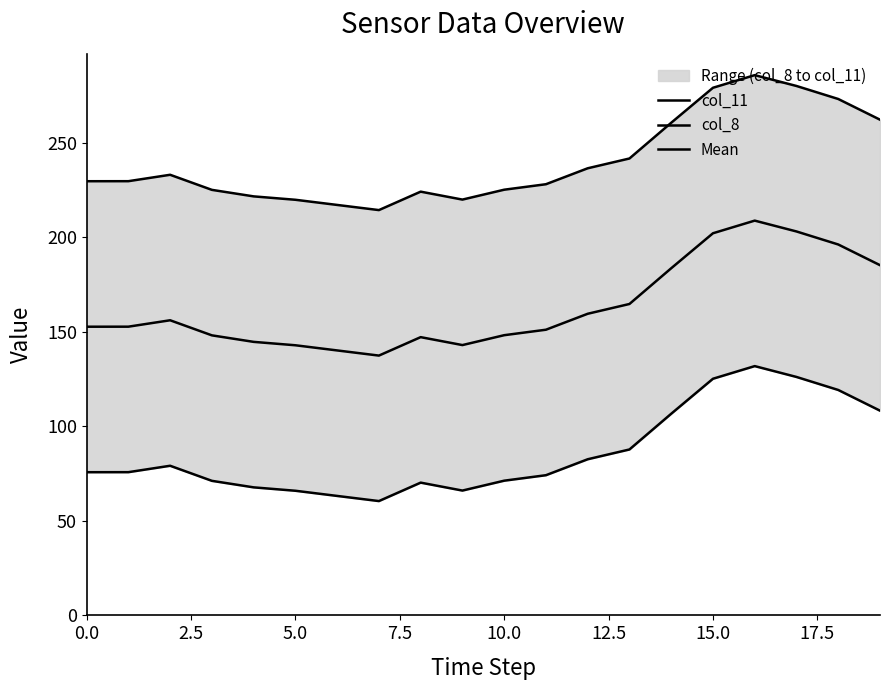

What is the value of the Mean point at the 5th from the left?

144.8